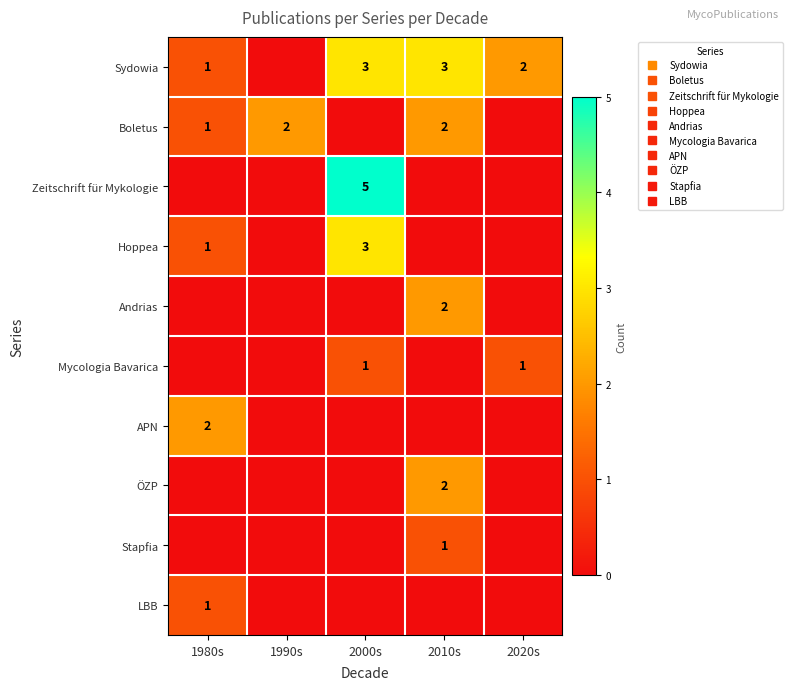

Count the Andrias values in the range 0 to 1.

4